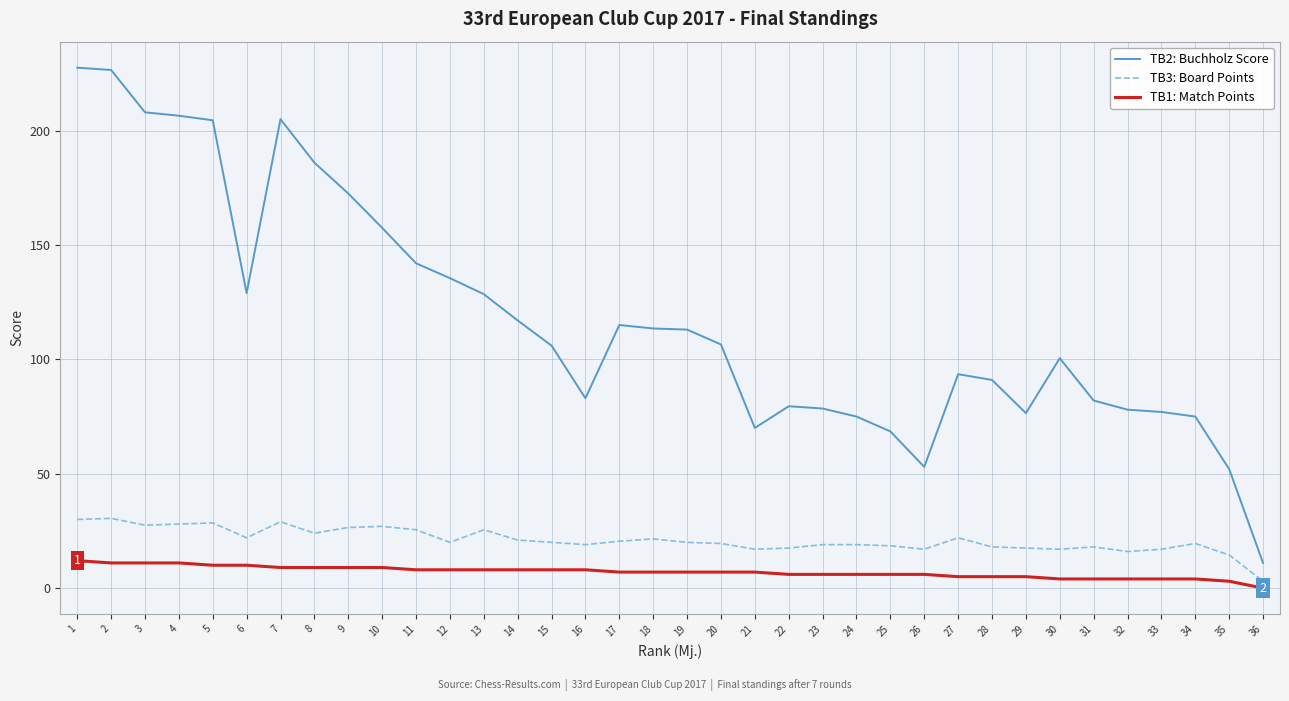

Which series has the widest spread of values?

TB2: Buchholz Score